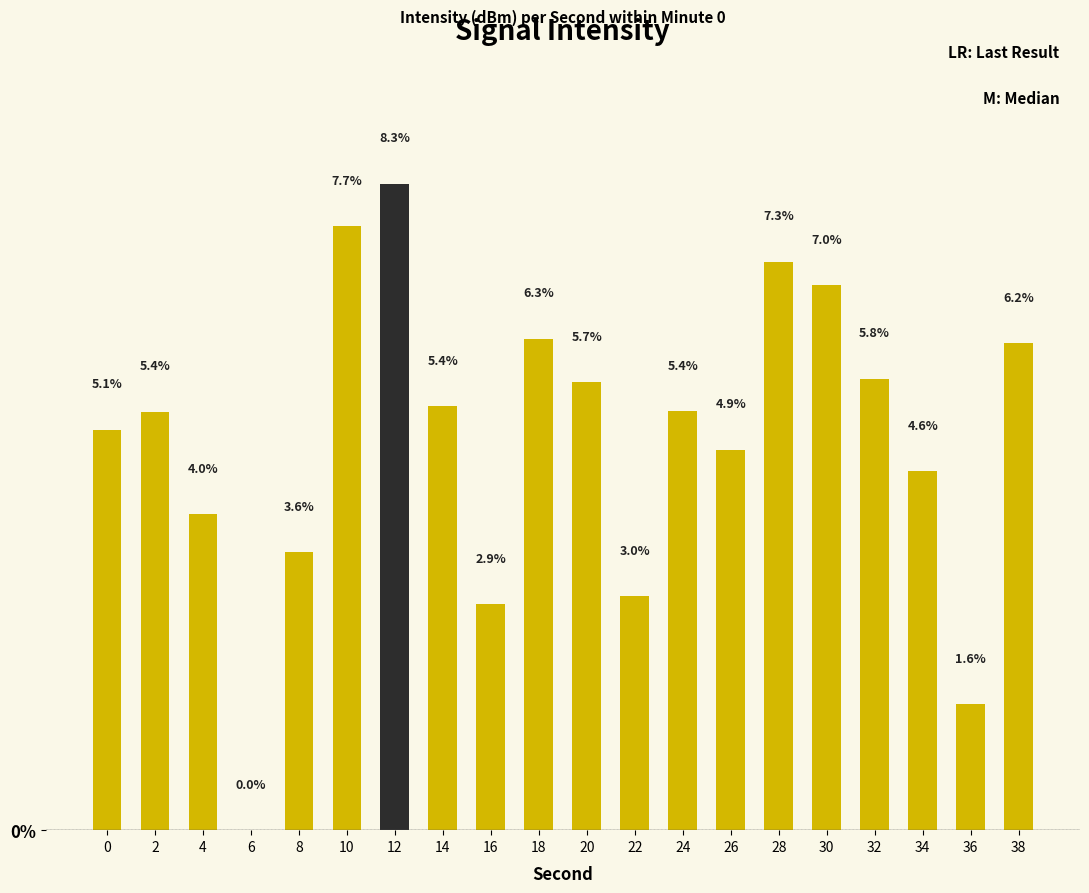

What is the maximum value shown in the chart?

8.3